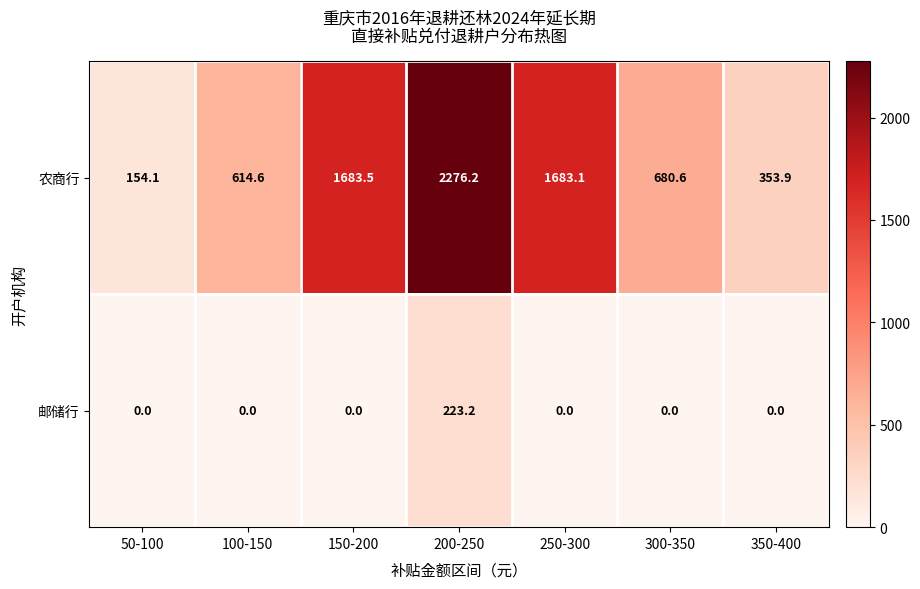

Is it true that 农商行 equals 680.6 at 300-350?

True